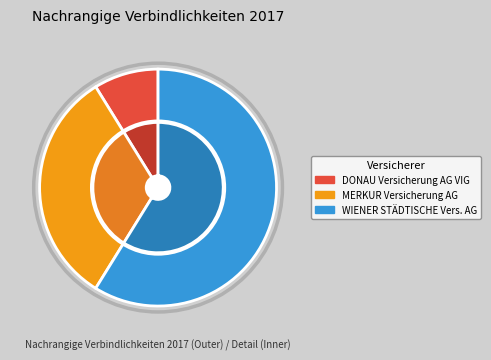

Rank the categories by value from highest to lowest.

{173} WIENER STÄDTISCHE Vers. AG, {145} MERKUR Versicherung AG, {126} DONAU Versicherung AG VIG